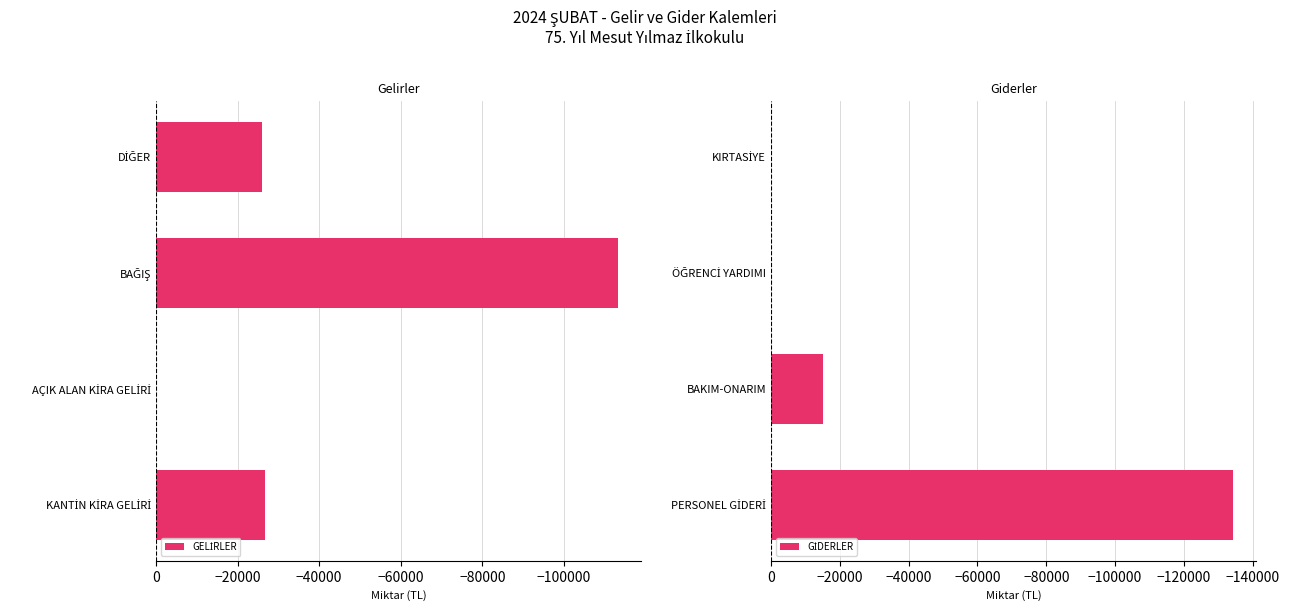

Are the bars horizontal?

Yes